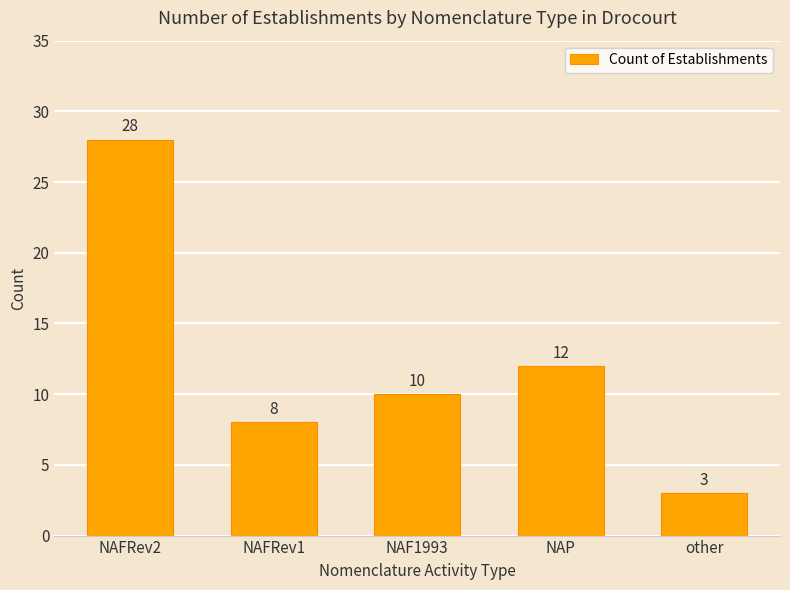

Which category has the lowest value across all series?

other